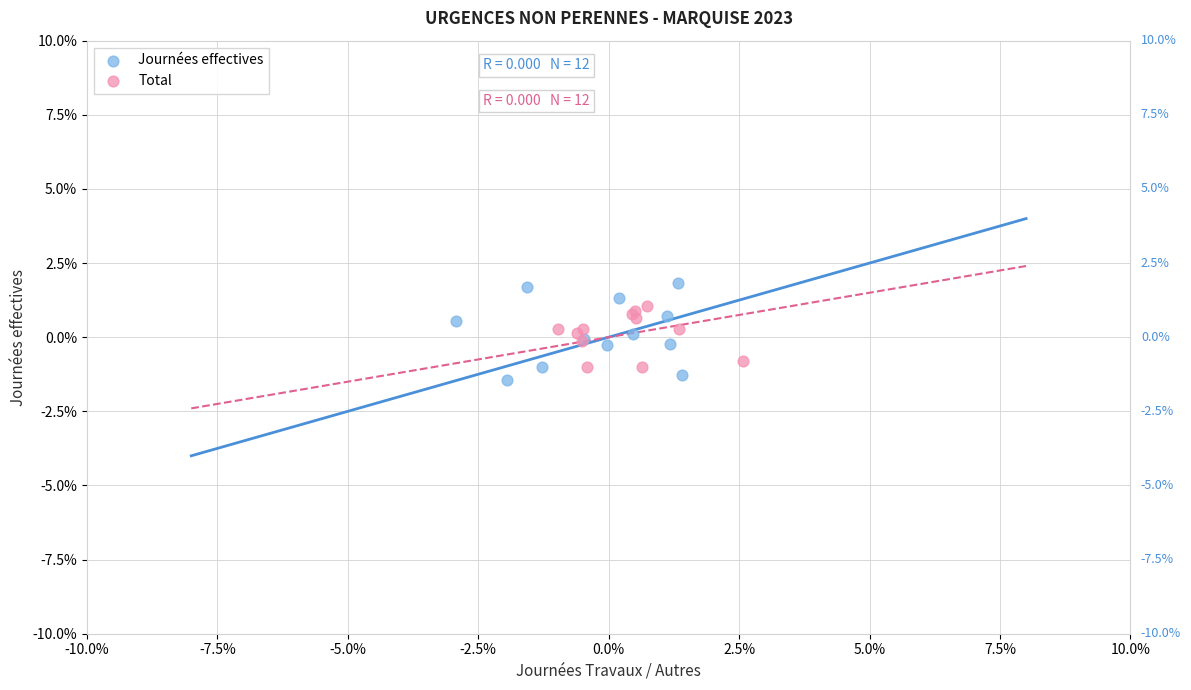

What are all the series names shown in the legend?

Journées effectives, Total